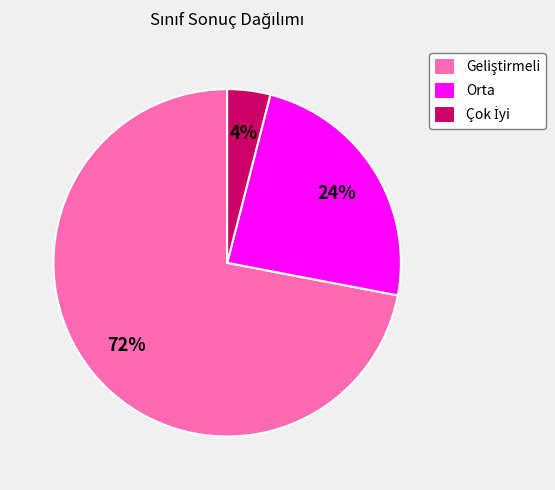

To the nearest percent, what is the difference between the largest and smallest slice percentages?

68%